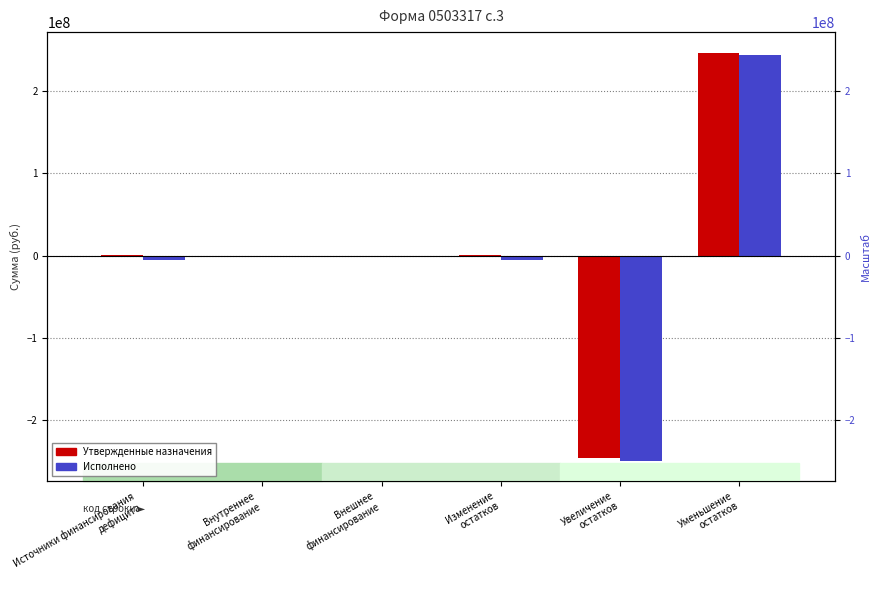

How many groups of bars are there?

6